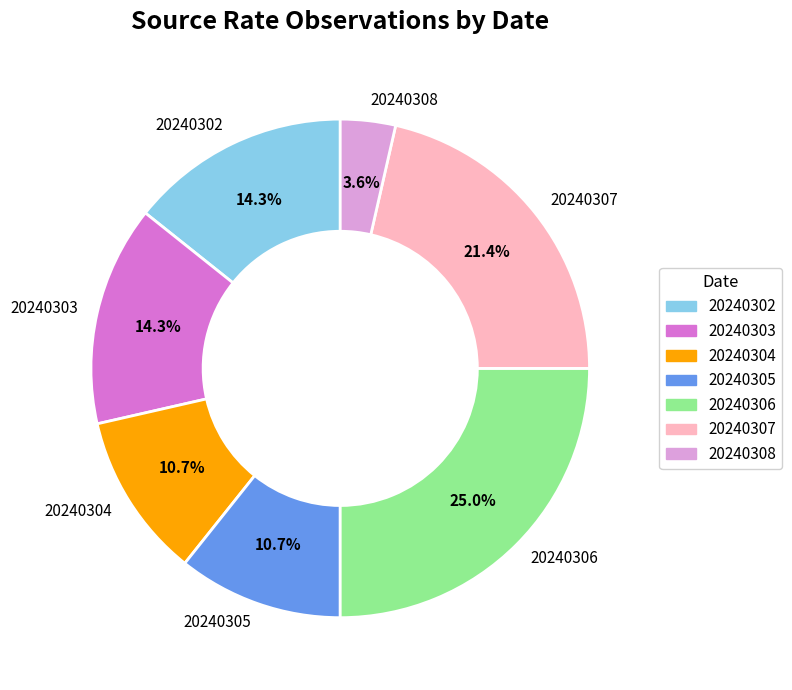

True or false: 20240307 accounts for 21% of the total.

True